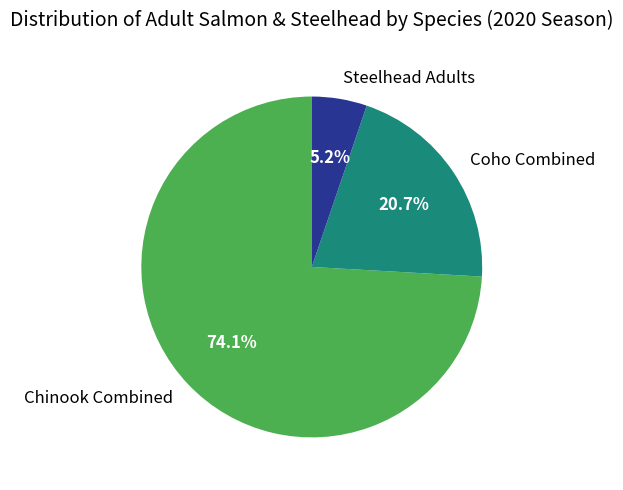

How many segments does this pie chart have?

3